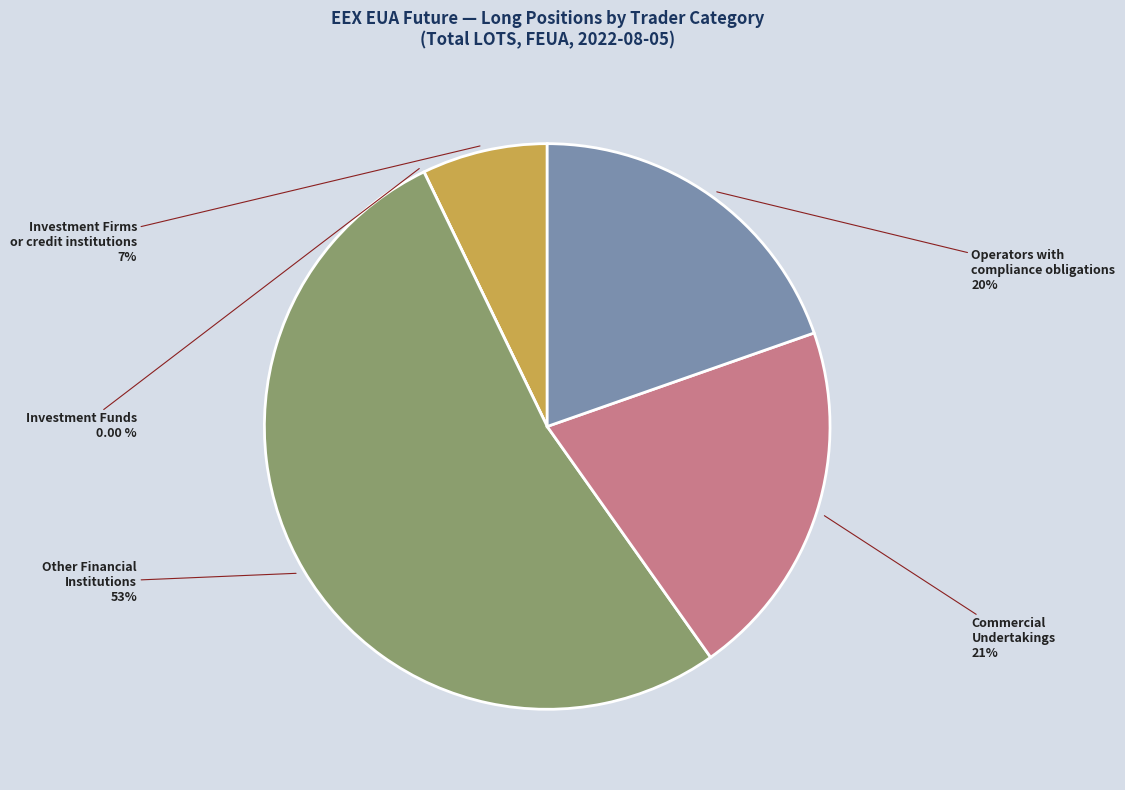

True or false: Operators with
compliance obligations accounts for 34% of the total.

False